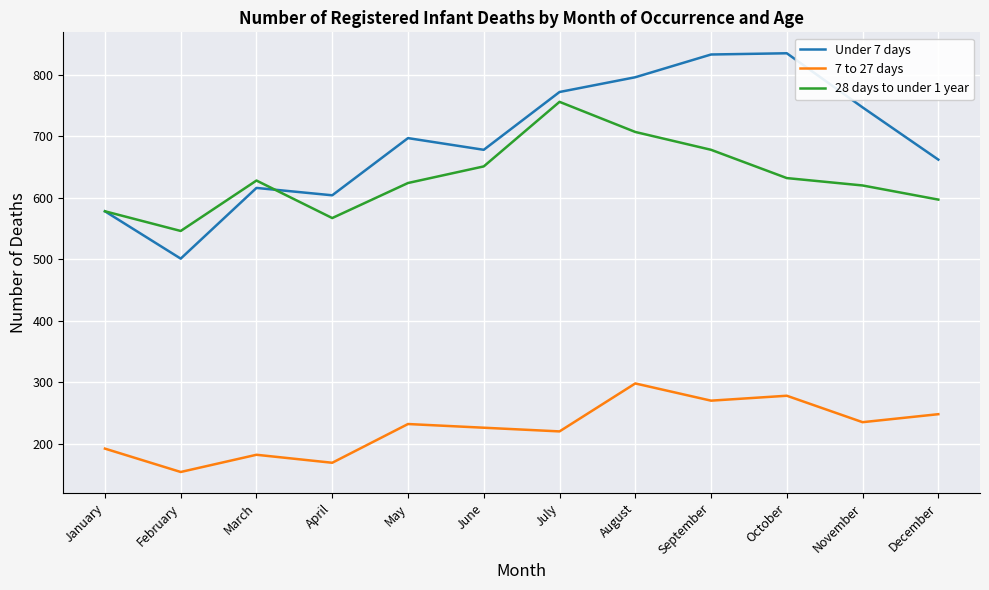

List the series in order of their peak value, lowest first.

7 to 27 days, 28 days to under 1 year, Under 7 days